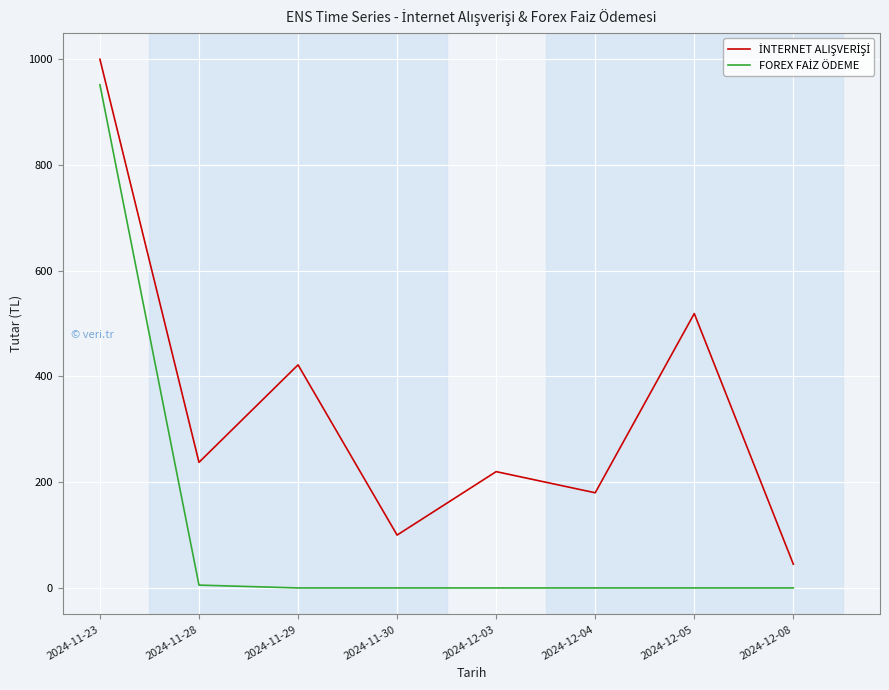

What is the maximum value shown in the chart?

1000.0